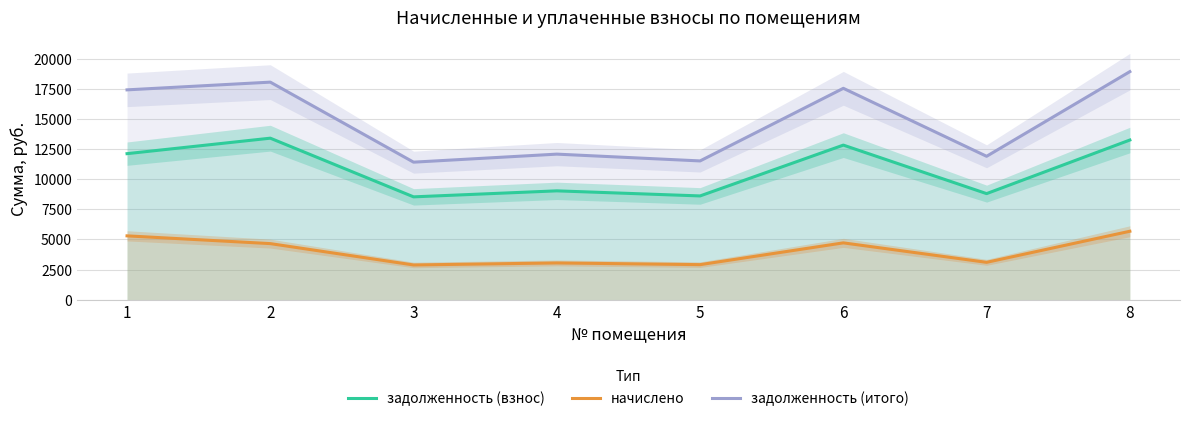

Is the value of задолженность (итого) at 2 greater than the value of начислено at 1?

Yes